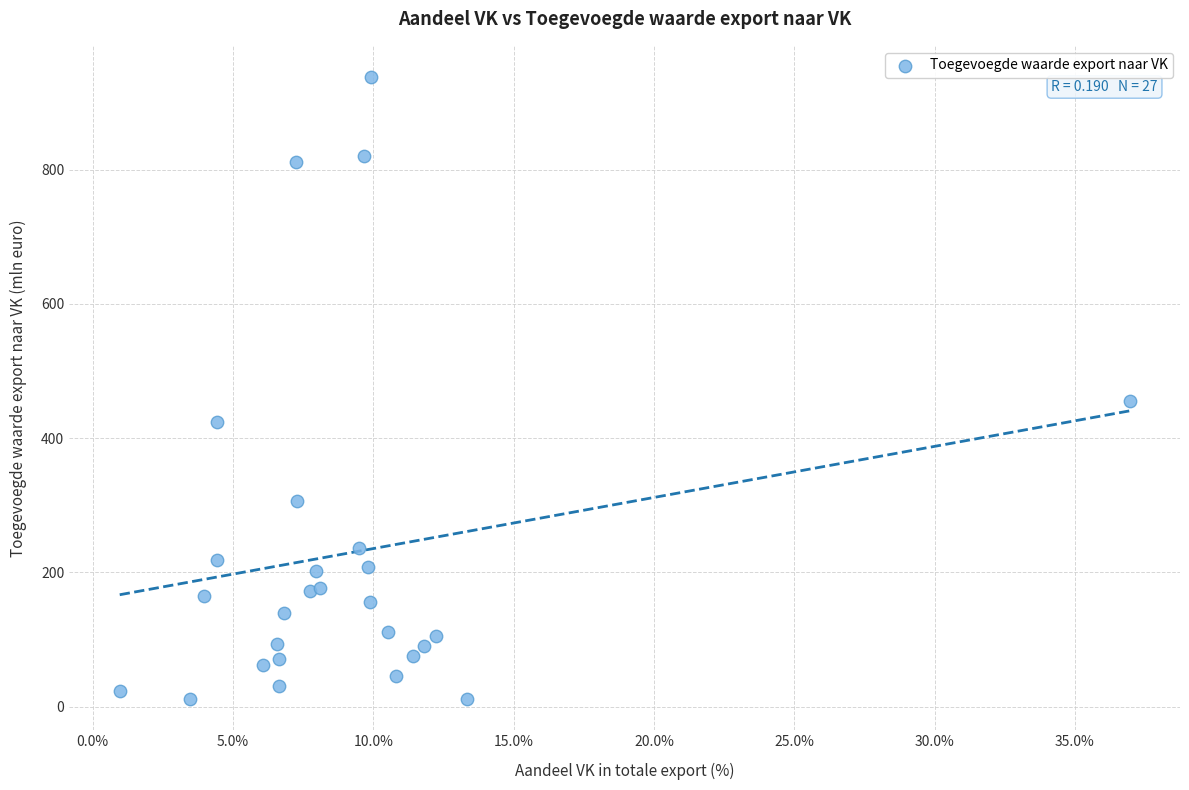

What Y value in the scatter plot is closest to 474?

456.0